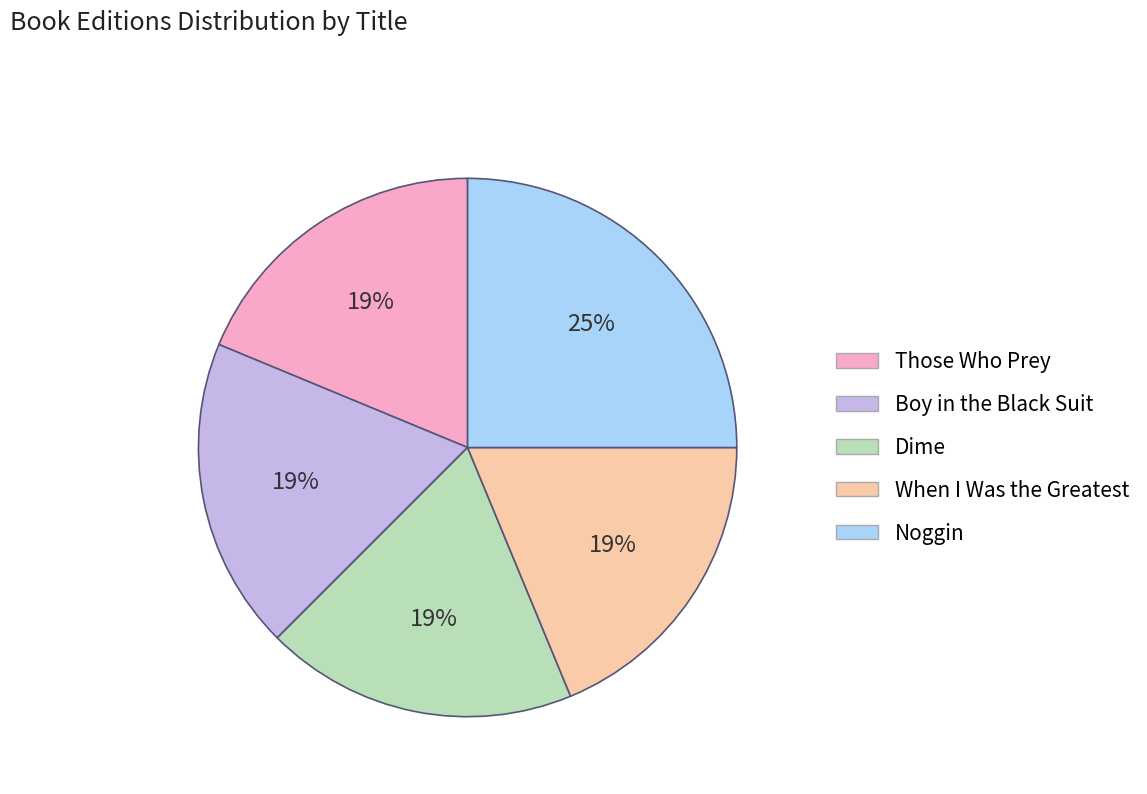

Which category has the biggest portion of the pie?

Noggin